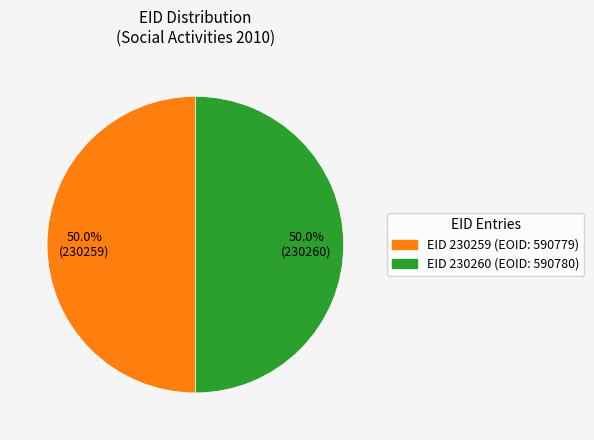

To the nearest percent, what is the average slice percentage?

50%